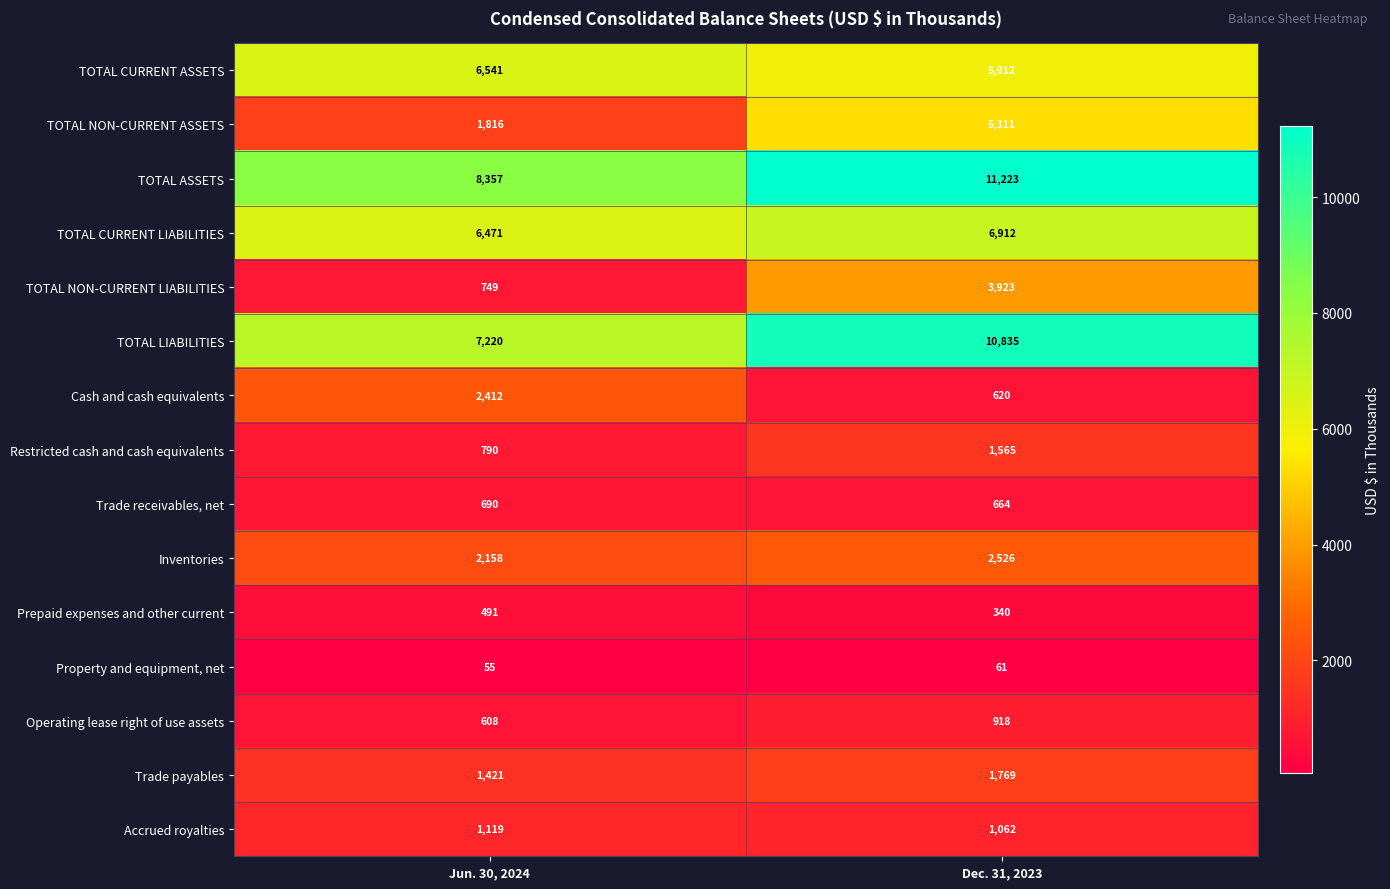

What is the sum of the Trade payables values at Jun. 30, 2024 and Dec. 31, 2023?

3190